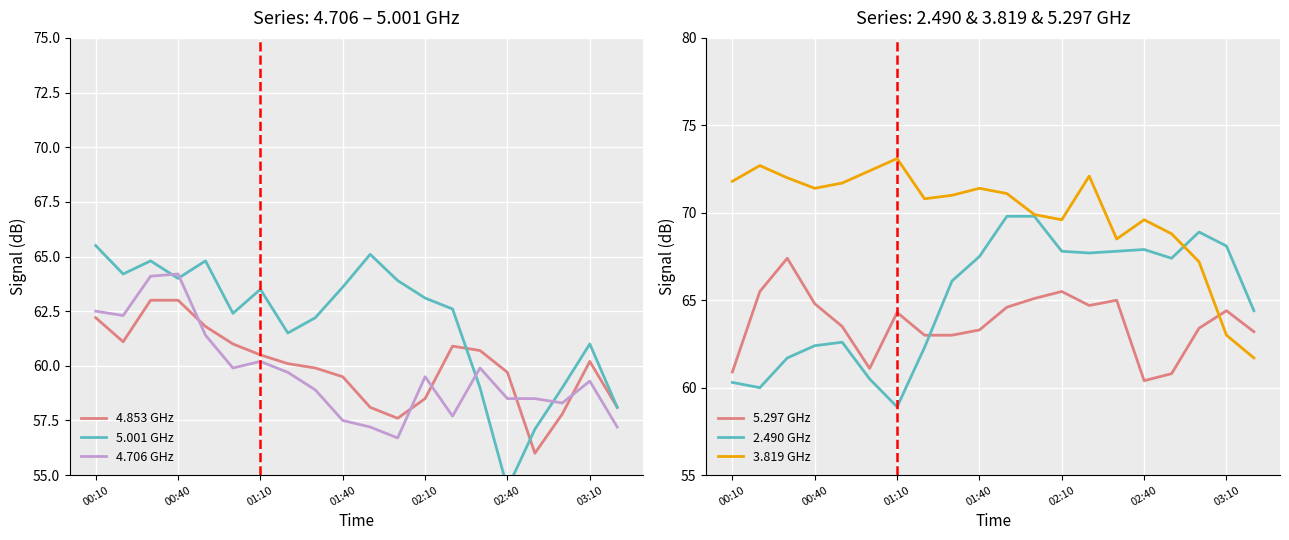

What is the minimum value for 4.706 GHz?

56.7